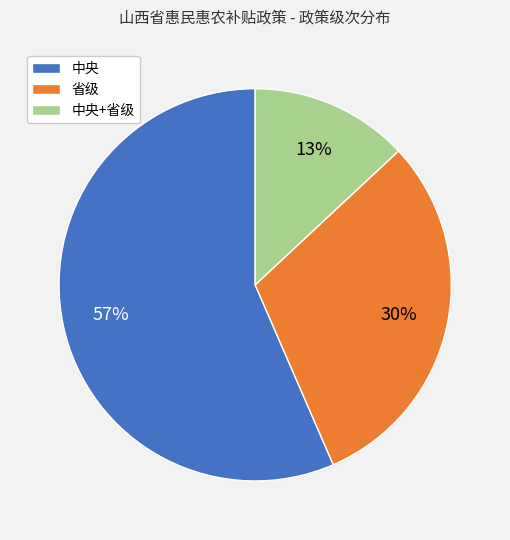

Approximately how many times larger is the value at 省级 compared to 中央+省级?

2.3